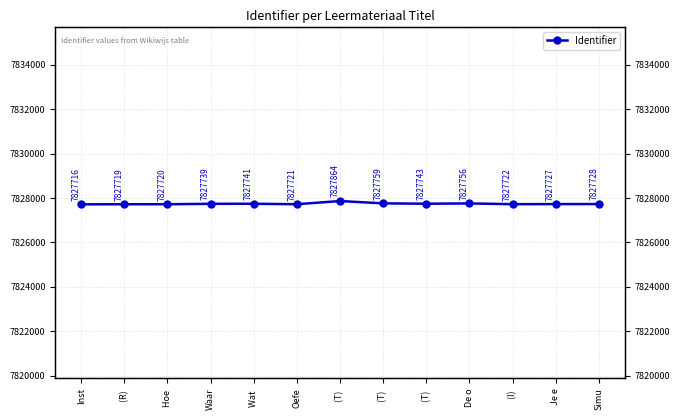

What is the change in value from (R)  to (T) ?

+40